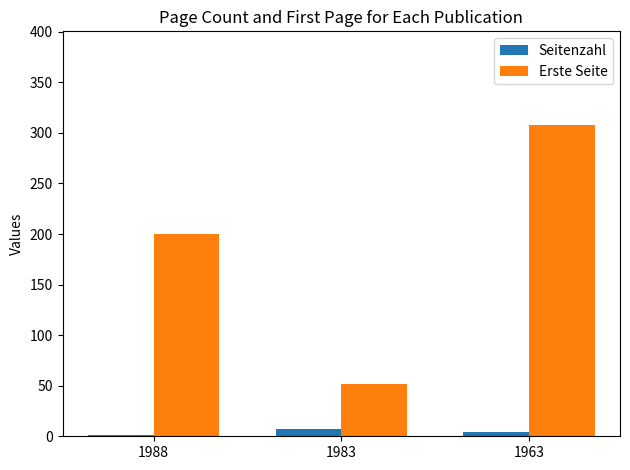

Is it true that Erste Seite equals 308 at 1963?

True